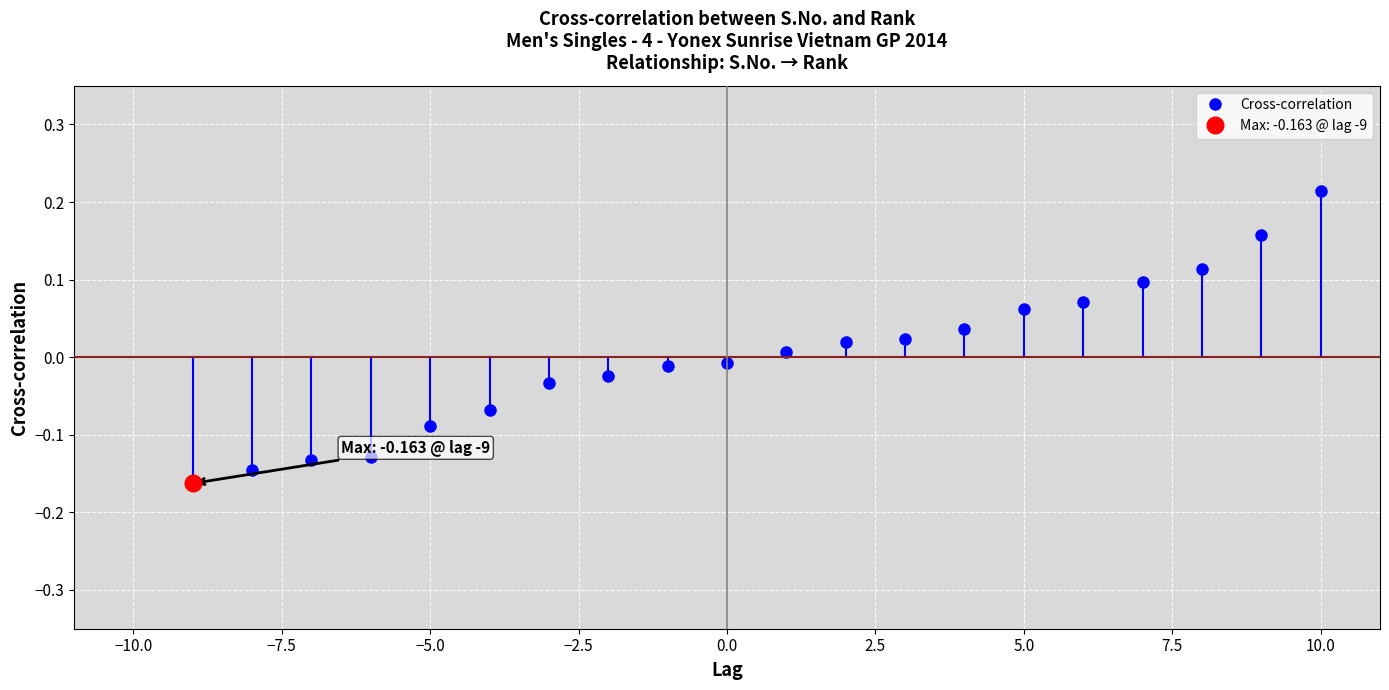

At which label does Cross-correlation reach its peak?

10.0